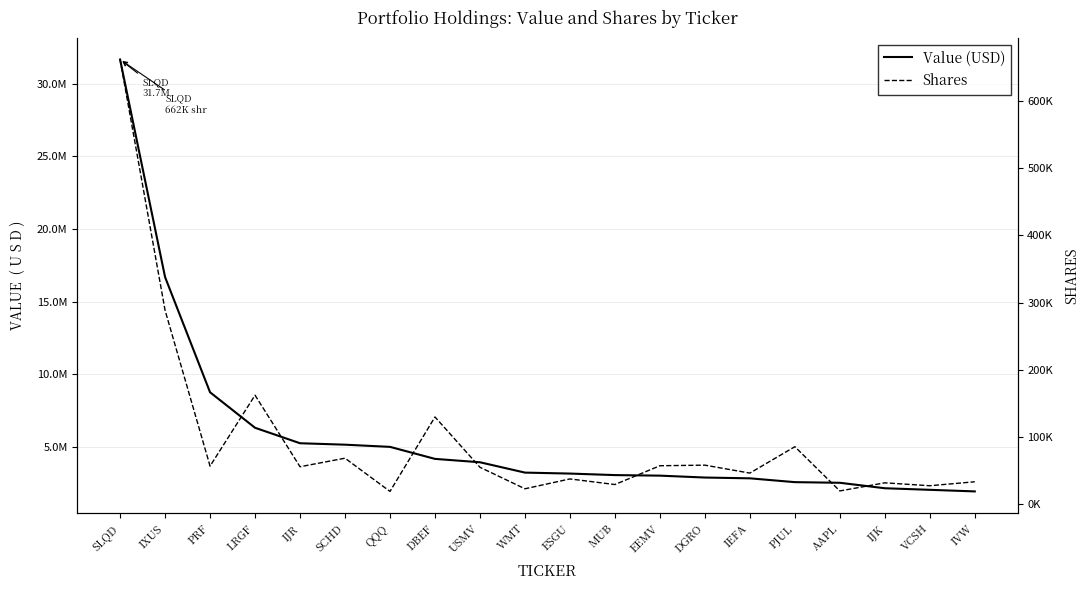

Which series changed the most between ESGU and DGRO?

Value (USD)